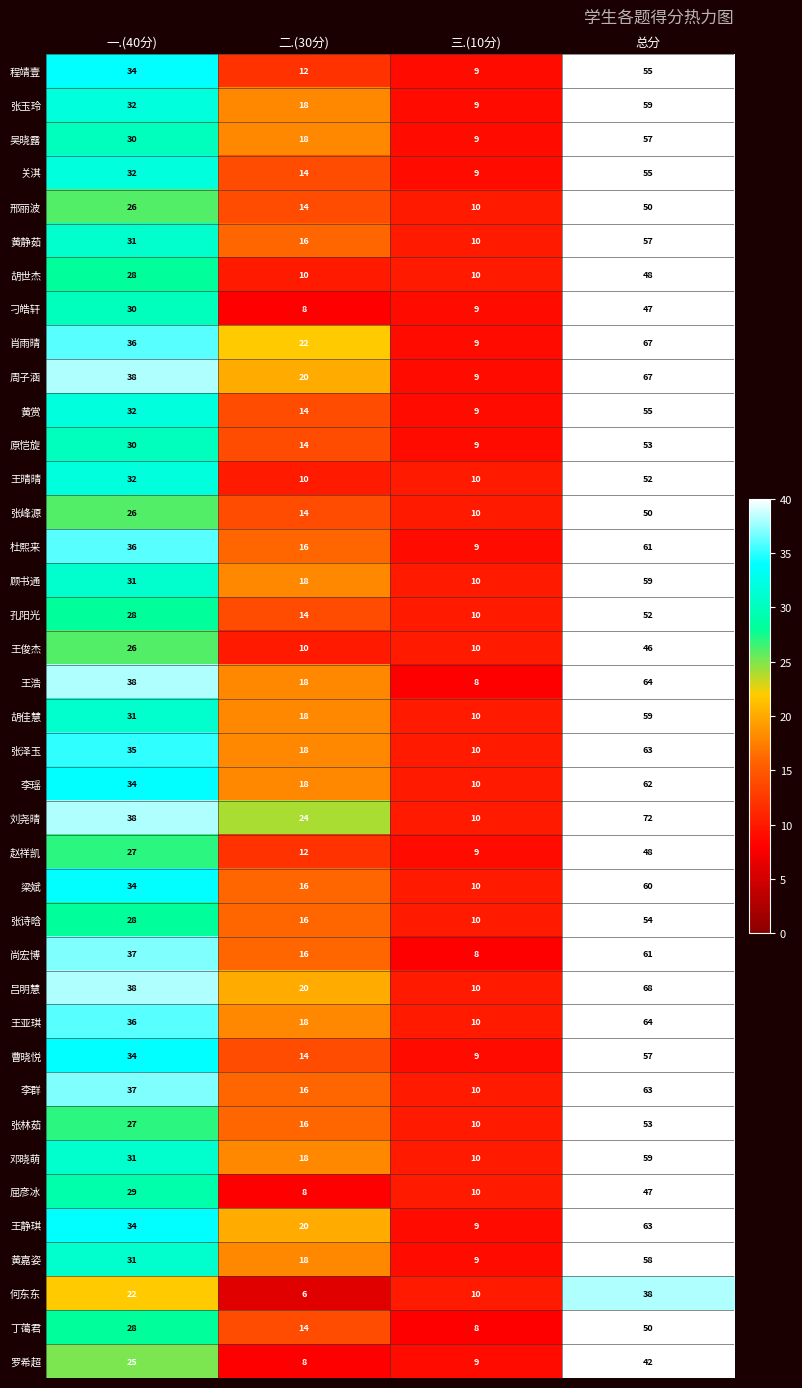

Is it true that 周子涵 equals 67 at 总分?

True